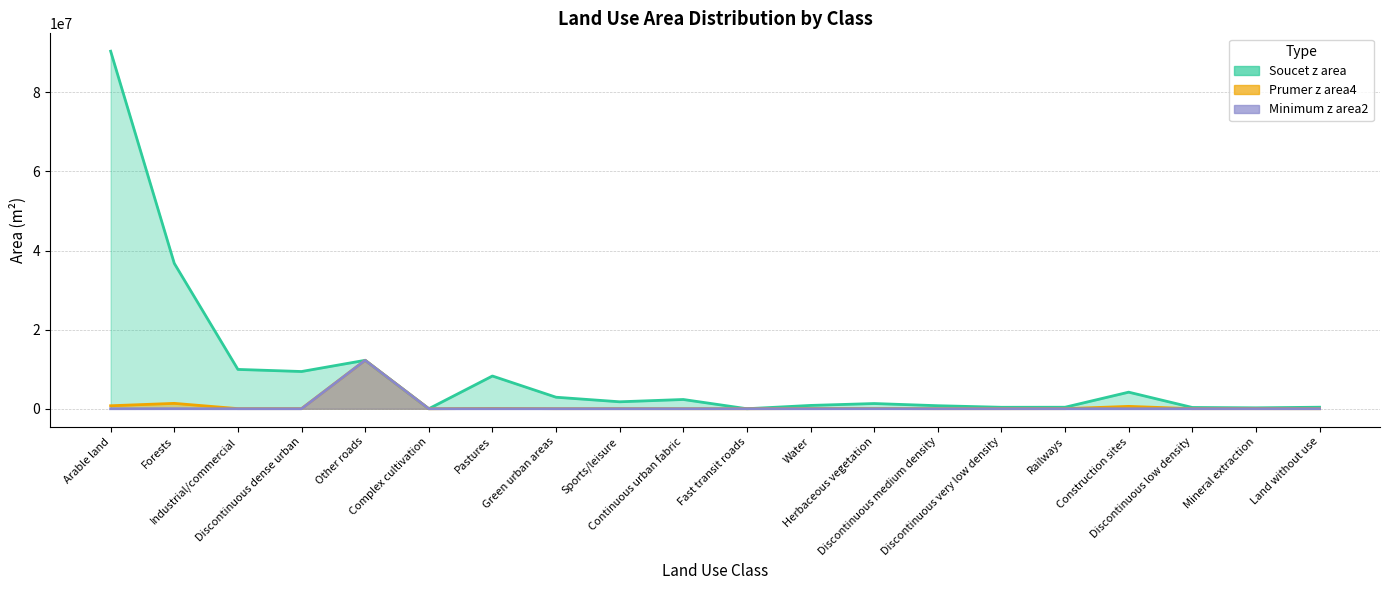

What position from the left is Discontinuous low density?

18